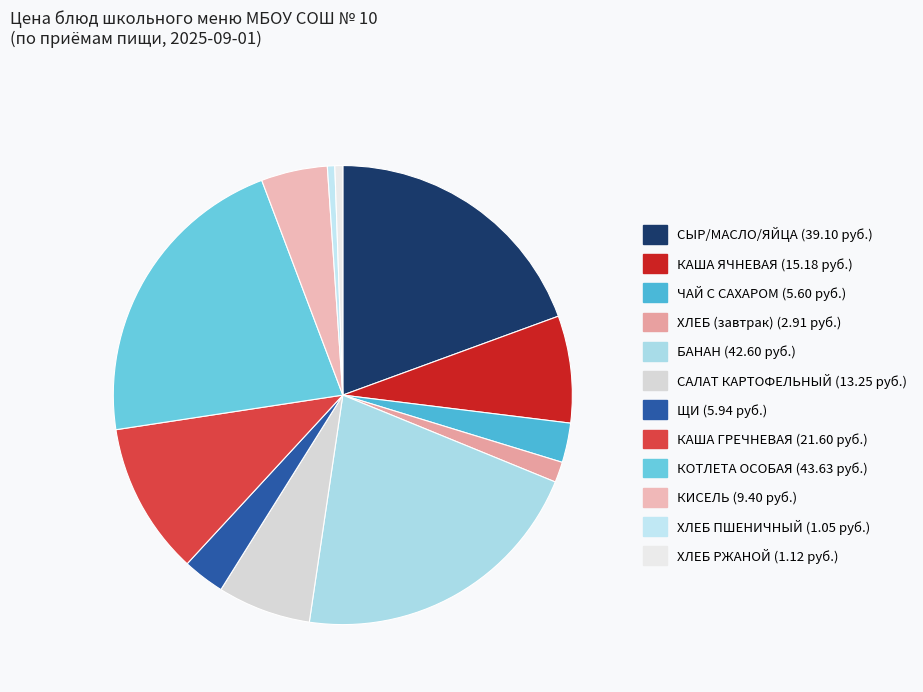

Is there a majority slice in this chart?

No